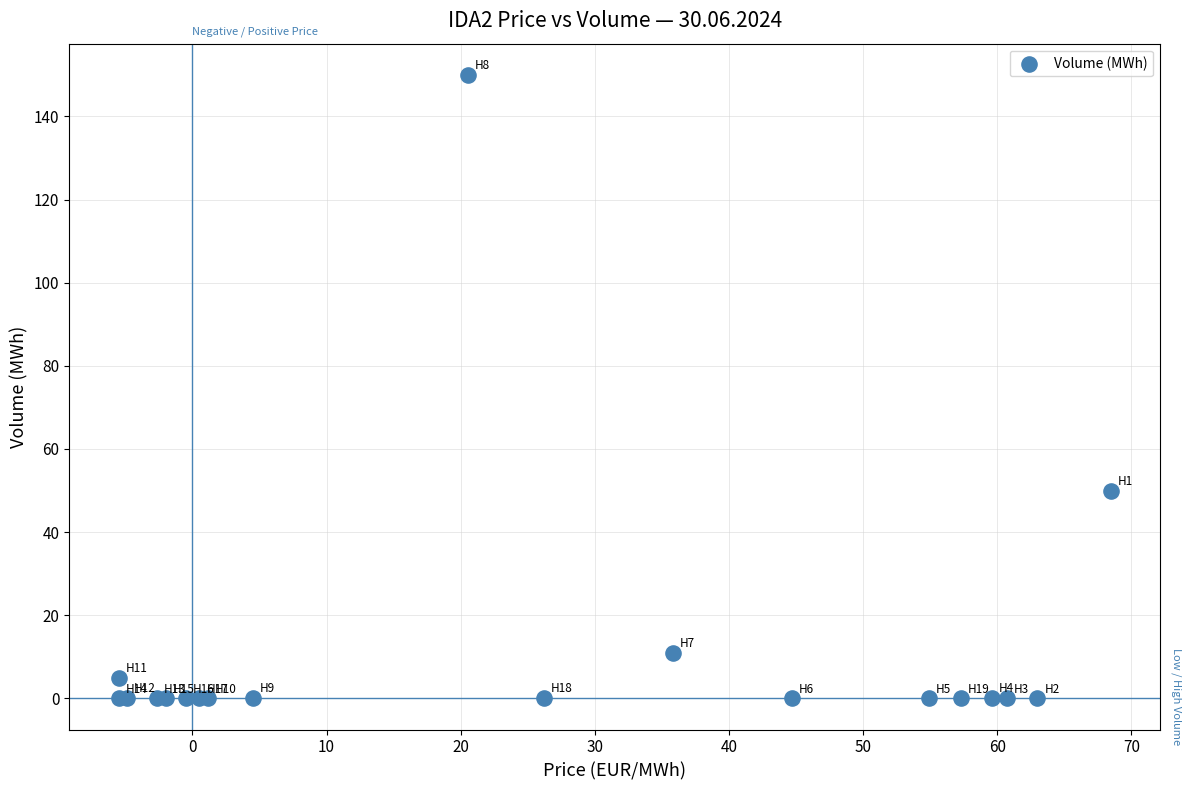

What Y value in the scatter plot is closest to 75?

50.0